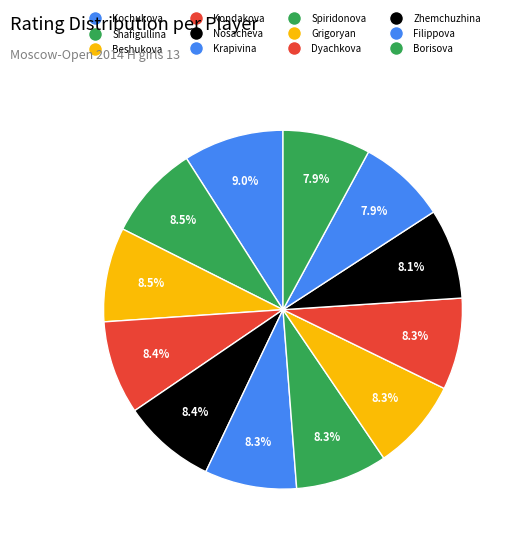

How many segments does this pie chart have?

12